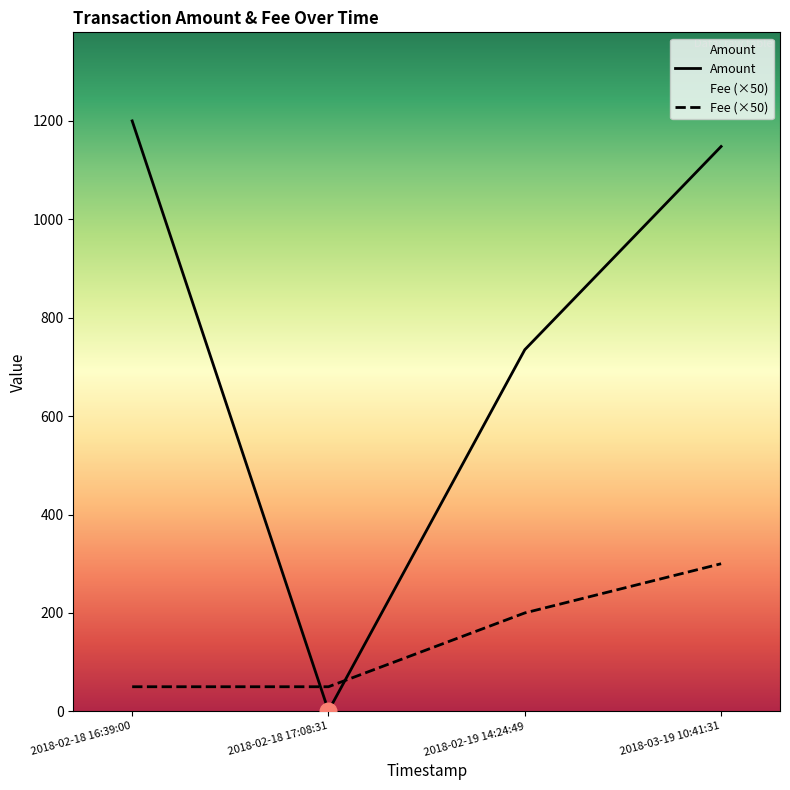

At which label does Amount first exceed 1148?

2018-02-18 16:39:00